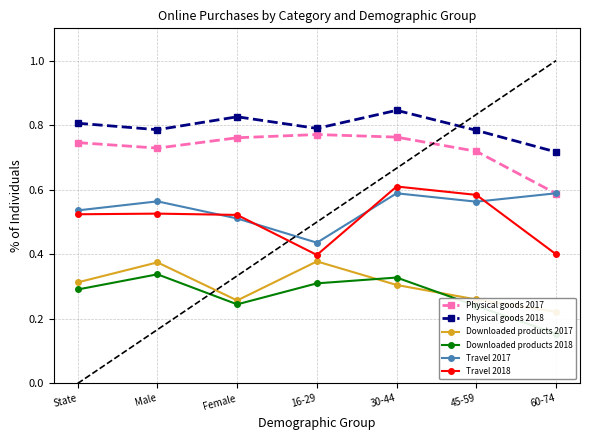

What position from the left is Male?

2